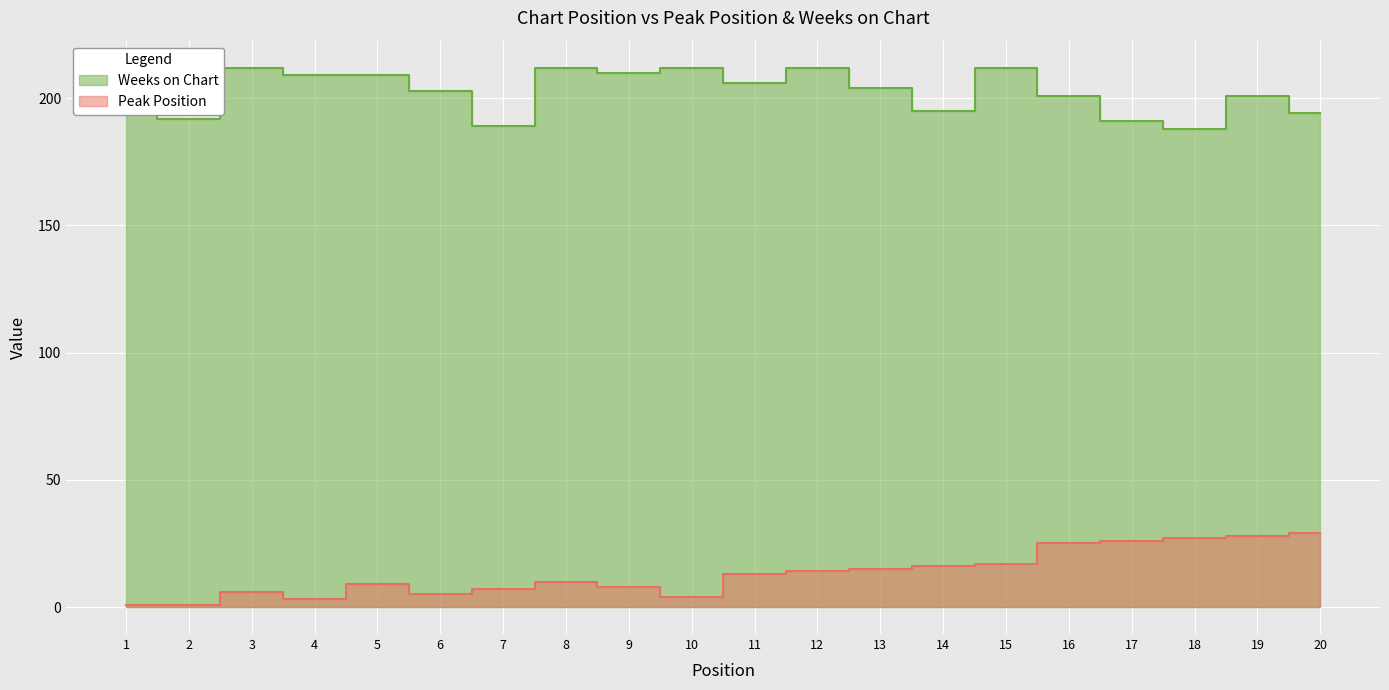

Where is the first local minimum for Peak Position?

4